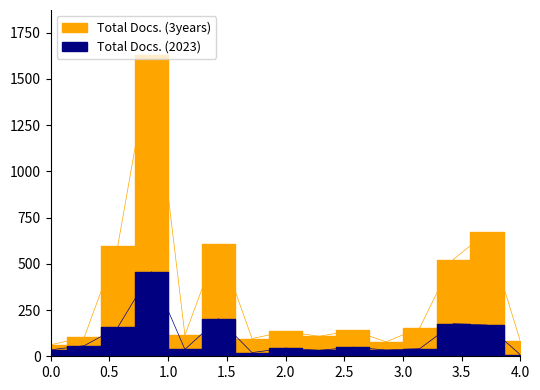

Rank the series by their average value, from highest to lowest.

Total Docs. (3years), Total Docs. (2023)